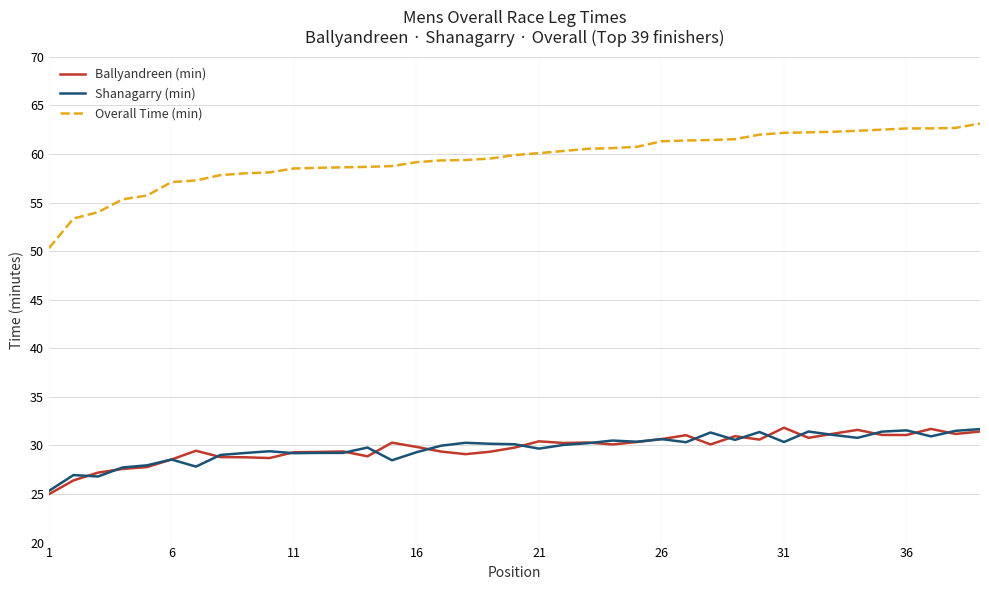

True or false: Overall Time (min) and Ballyandreen (min) cross at least once.

False